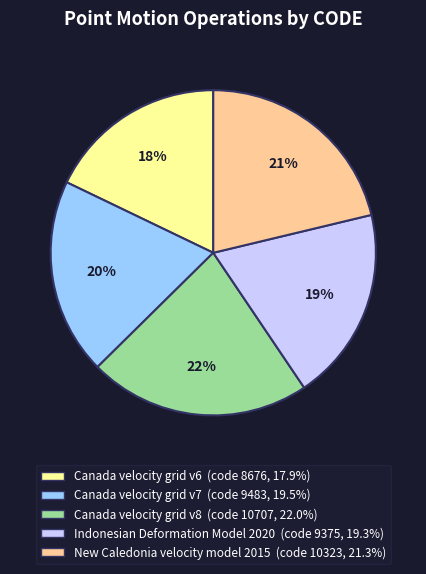

To the nearest percent, what is the difference between the largest and smallest slice percentages?

4%